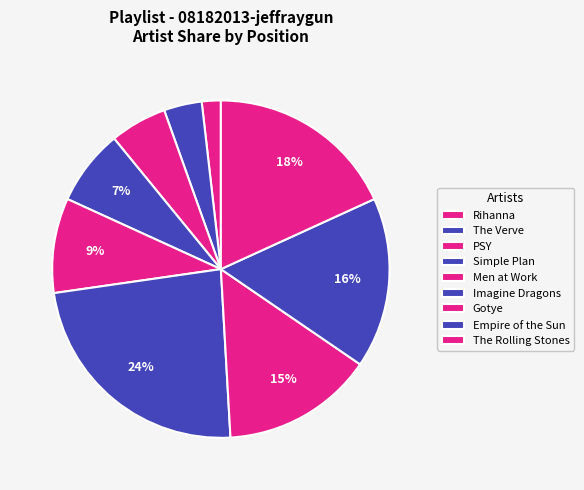

How many slices are in this pie chart?

9